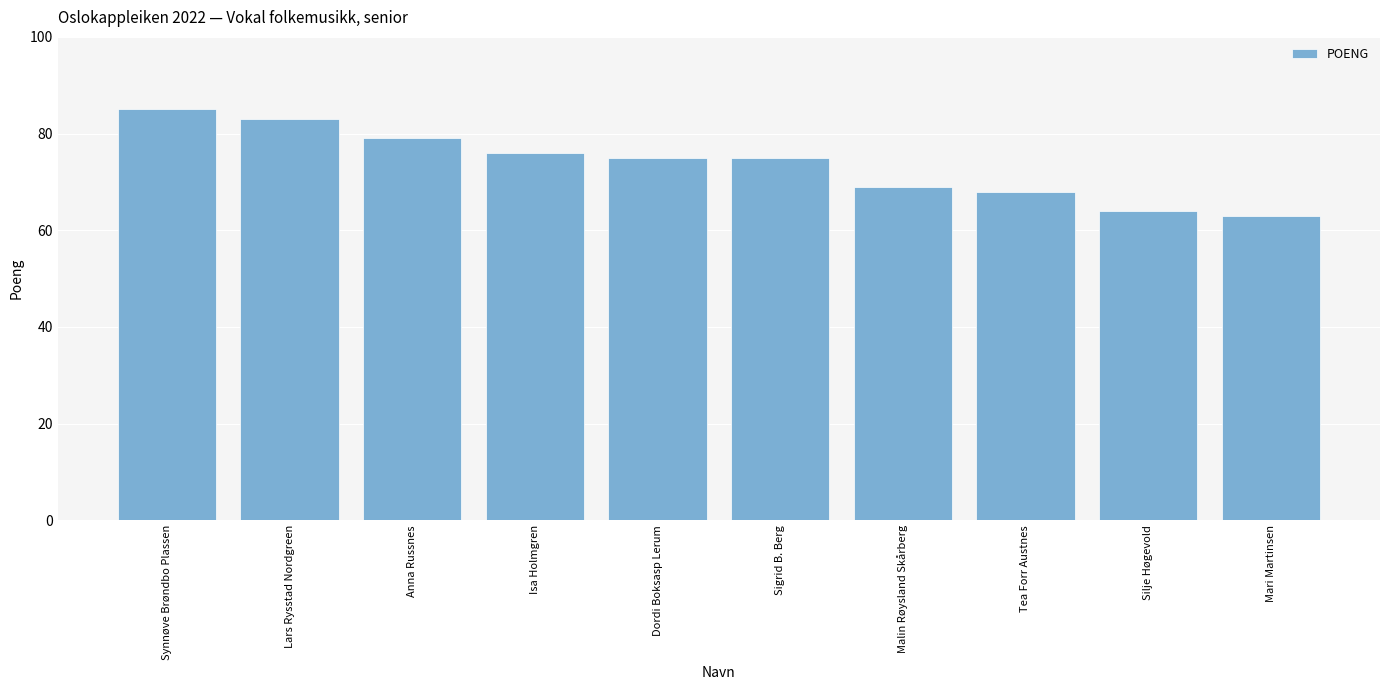

True or false: the data shows 126 at Dordi Boksasp Lerum.

False